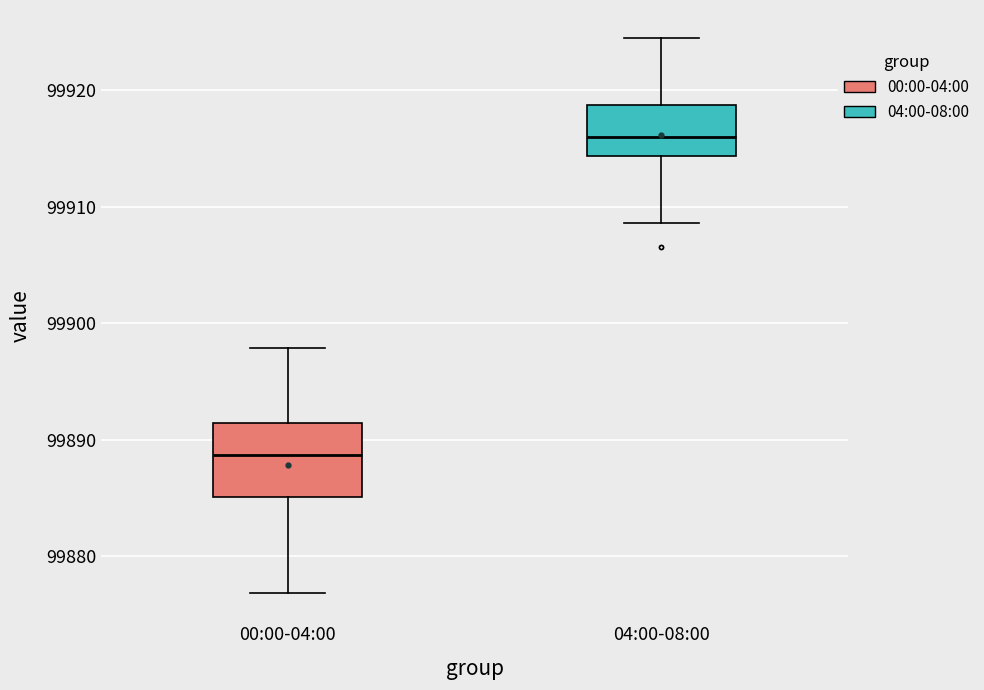

Which box has the highest median line?

04:00-08:00